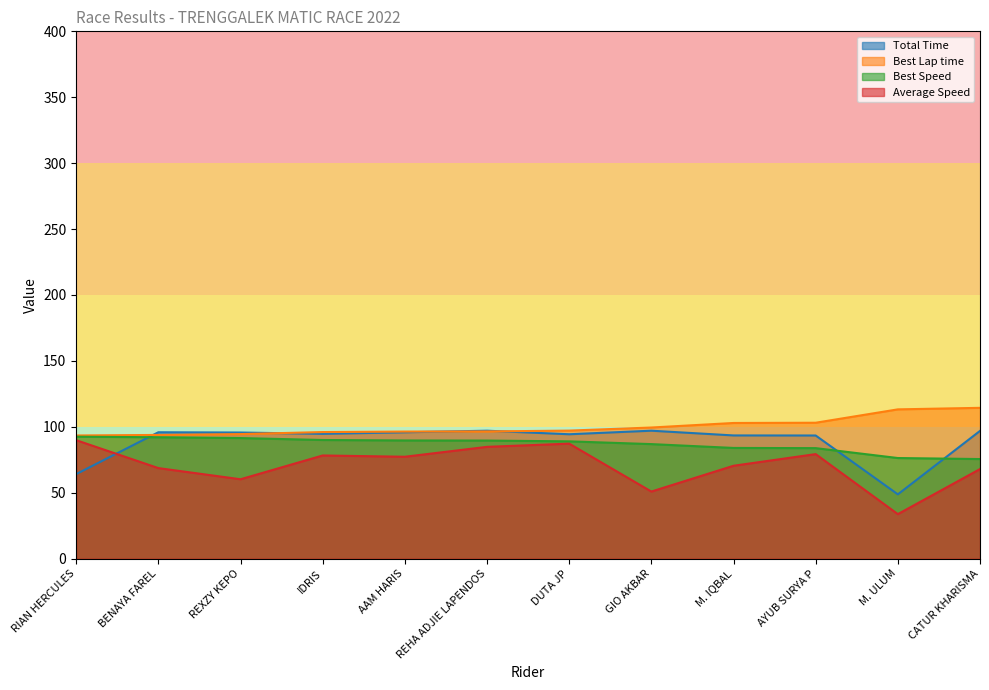

How many lines are shown in the chart?

4